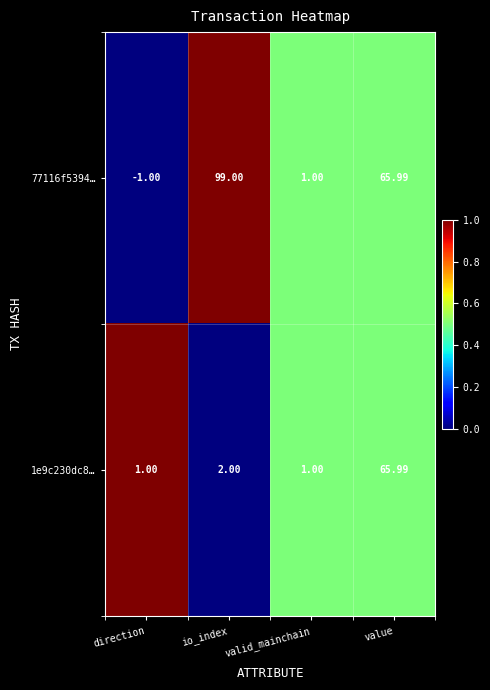

Where is 77116f5394… nearest to the value 49?

value